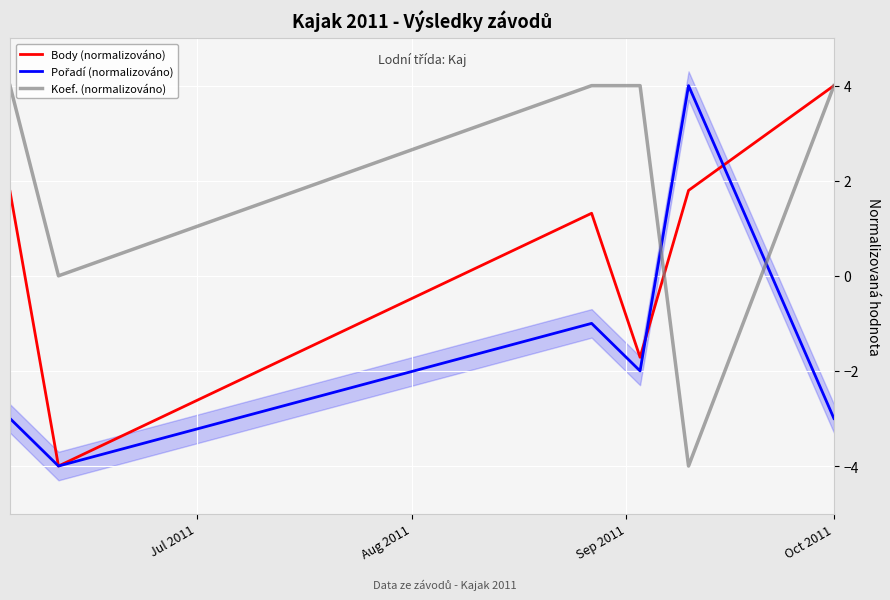

What is the highest value of the Body (normalizováno) series?

4.0